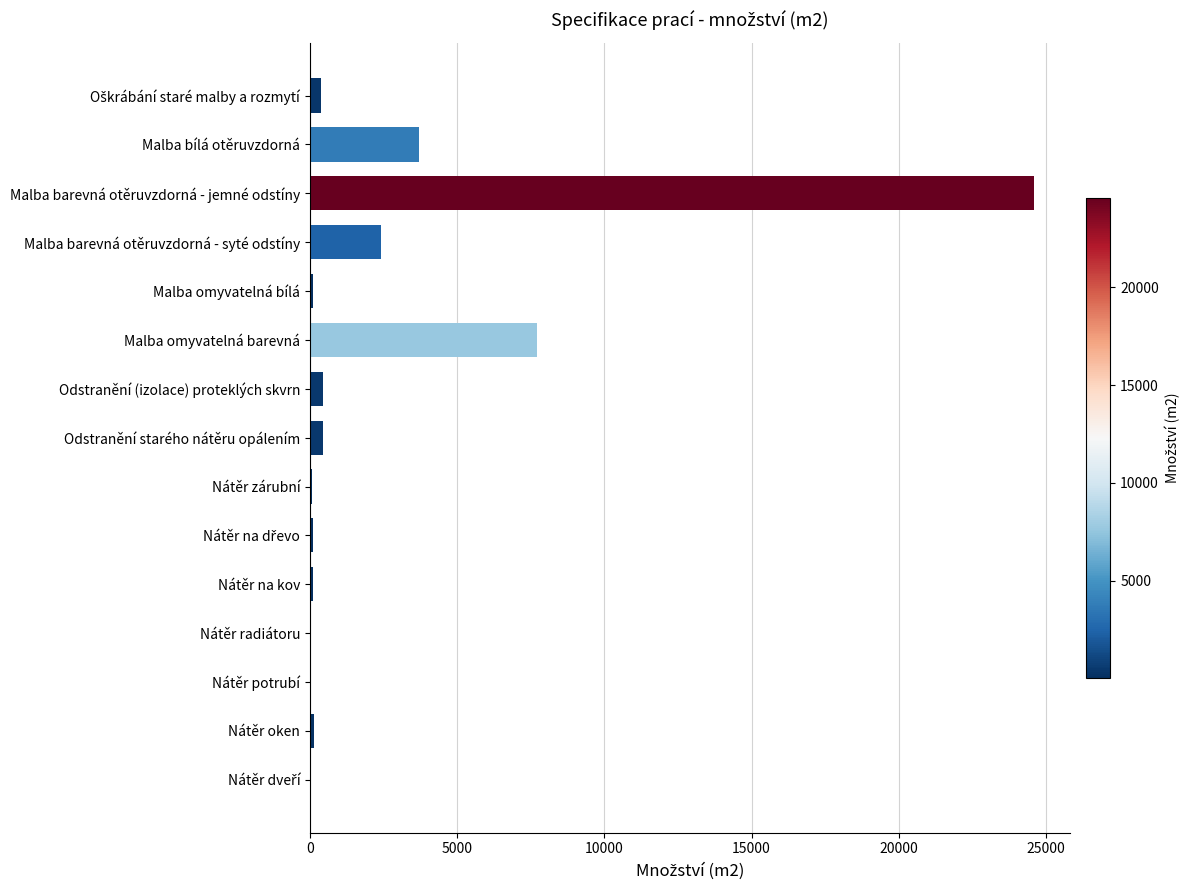

What is the greatest value displayed?

24600